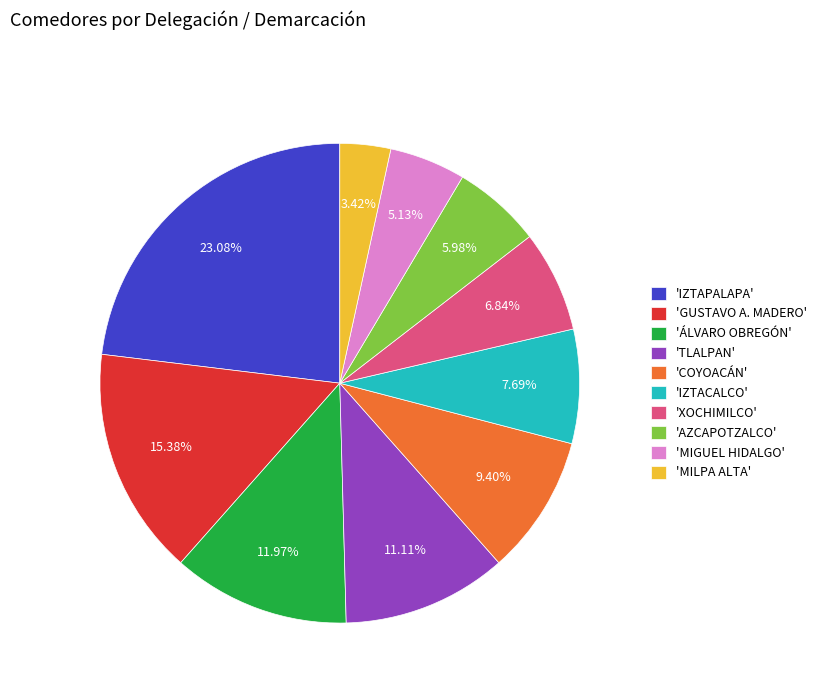

Rank the categories by value from highest to lowest.

'IZTAPALAPA', 'GUSTAVO A. MADERO', 'ÁLVARO OBREGÓN', 'TLALPAN', 'COYOACÁN', 'IZTACALCO', 'XOCHIMILCO', 'AZCAPOTZALCO', 'MIGUEL HIDALGO', 'MILPA ALTA'